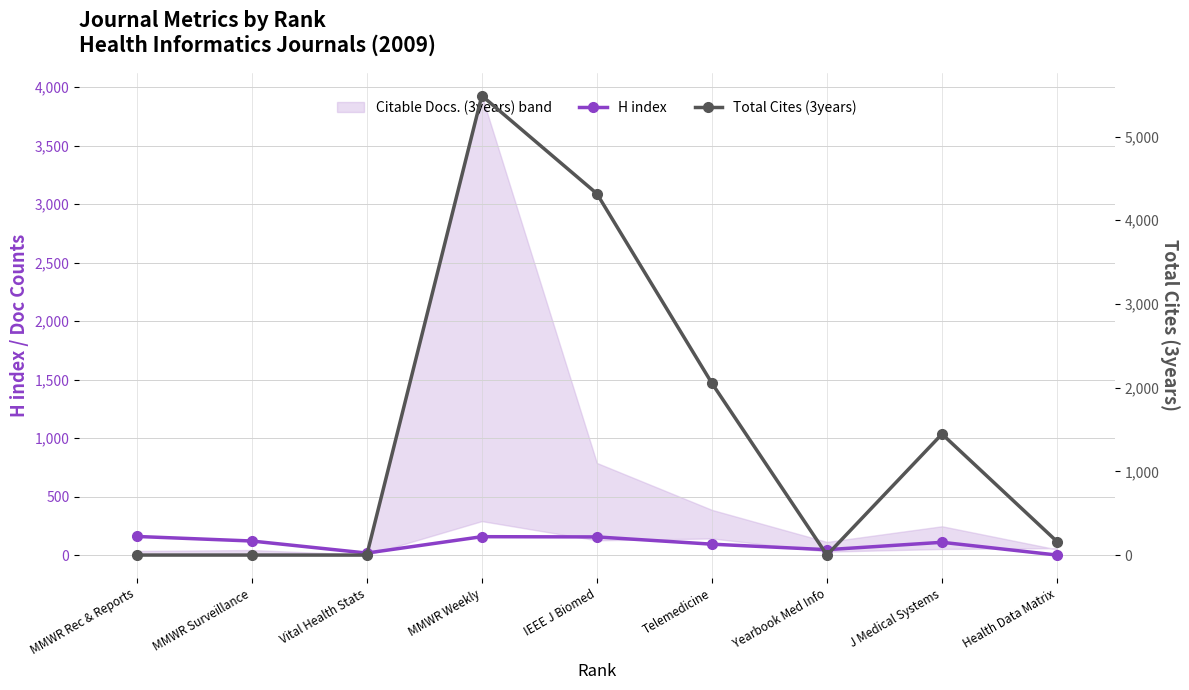

How many interior local peaks does the H index series have?

2